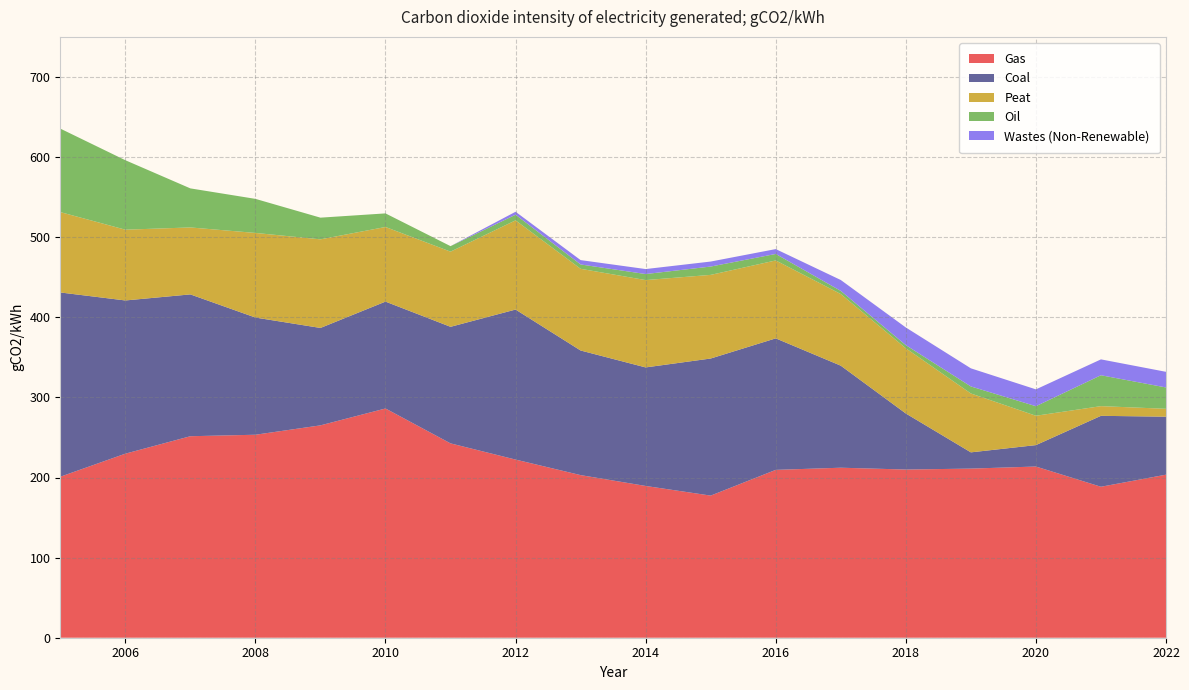

Reading left to right, extract all data points from this chart.

Gas: 2005=201.0	2006=229.7	2007=251.5	2008=253.4	2009=265.1	2010=286.1	2011=242.6	2012=222.4	2013=203.0	2014=189.5	2015=177.4	2016=209.5	2017=212.2	2018=209.9	2019=211.1	2020=213.7	2021=188.4	2022=203.5
Coal: 2005=230.0	2006=191.3	2007=177.0	2008=146.3	2009=121.6	2010=133.4	2011=145.5	2012=187.3	2013=155.5	2014=148.0	2015=171.1	2016=164.2	2017=127.4	2018=70.0	2019=20.3	2020=26.7	2021=88.5	2022=72.4
Peat: 2005=100.3	2006=88.3	2007=83.6	2008=105.6	2009=110.6	2010=93.2	2011=93.8	2012=111.4	2013=102.0	2014=109.0	2015=104.4	2016=97.3	2017=89.4	2018=81.4	2019=73.5	2020=36.6	2021=12.1	2022=9.8
Oil: 2005=104.2	2006=86.7	2007=48.7	2008=42.5	2009=27.1	2010=17.0	2011=6.9	2012=7.0	2013=5.4	2014=7.5	2015=10.4	2016=8.1	2017=3.9	2018=3.9	2019=8.8	2020=11.9	2021=38.6	2022=26.6
Wastes (Non-Renewable): 2005=0.0	2006=0.0	2007=0.0	2008=0.0	2009=0.0	2010=0.0	2011=0.0	2012=3.7	2013=5.4	2014=6.2	2015=6.2	2016=6.1	2017=13.6	2018=22.0	2019=22.6	2020=21.0	2021=19.8	2022=19.5